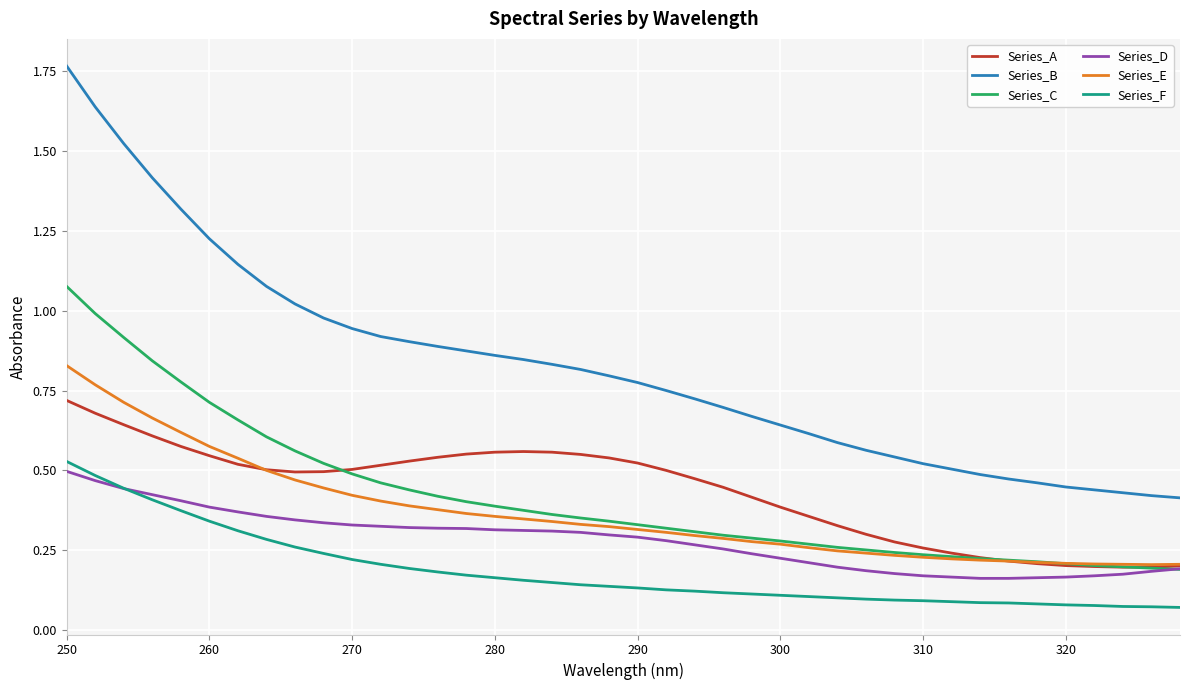

Which series has the largest range (max minus min)?

Series_B